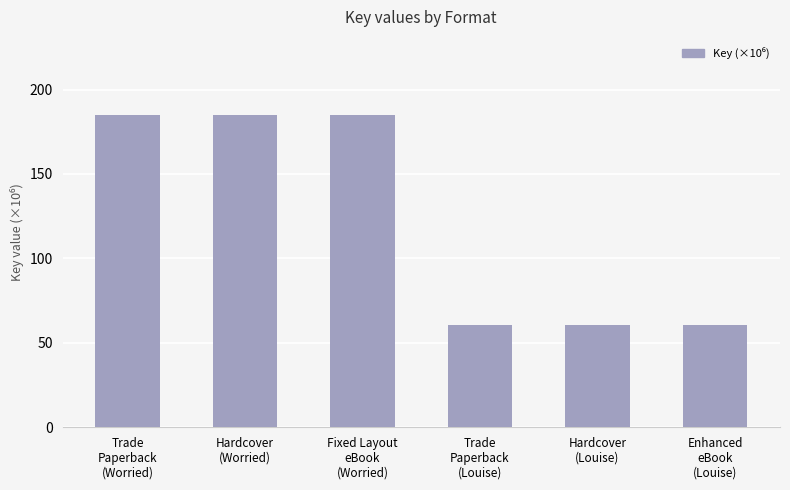

What is the sum of the values at Hardcover
(Worried) and Trade
Paperback
(Worried)?

369.8